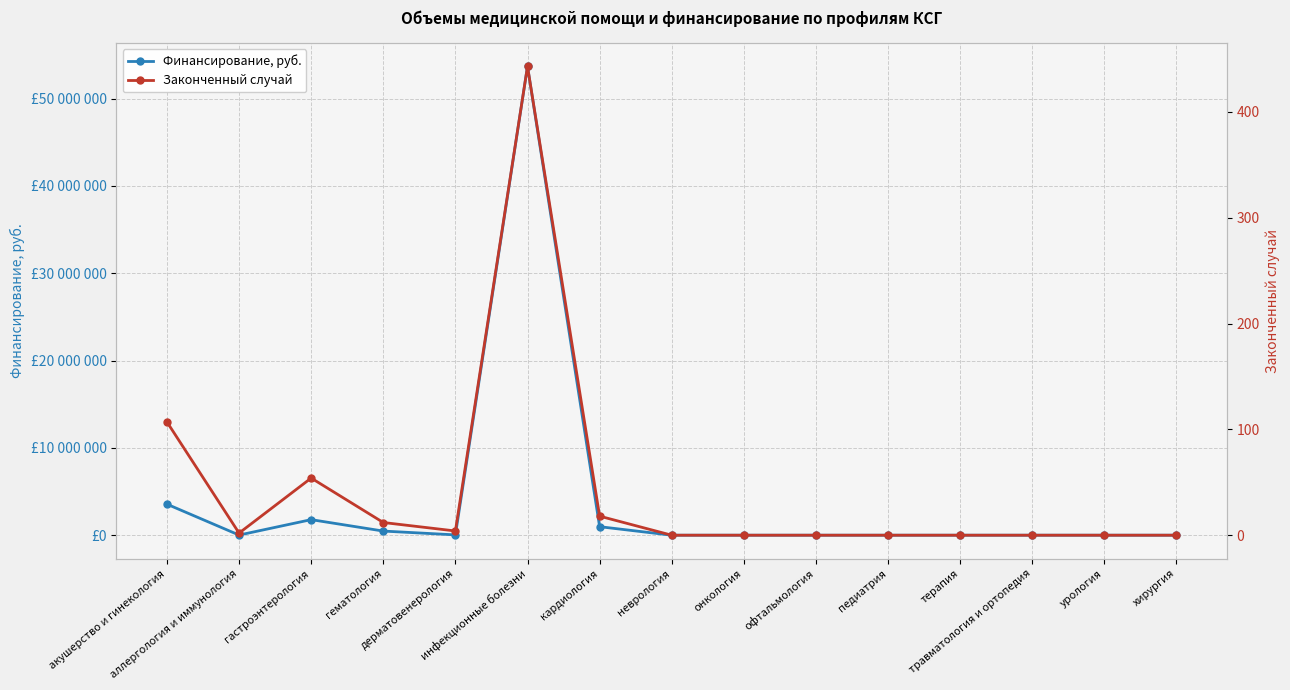

What is the average value of the Финансирование, руб. series?

4034518